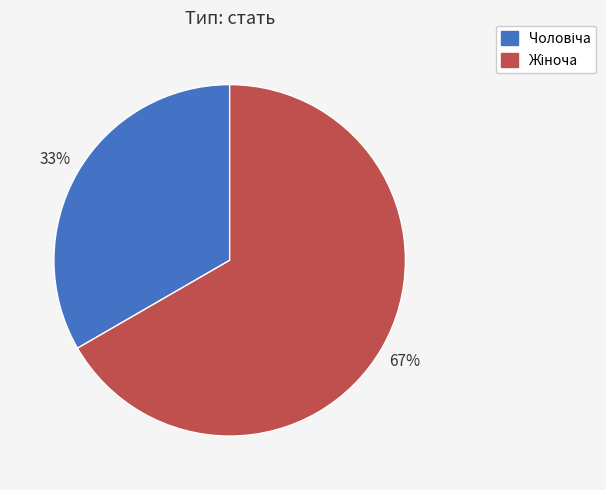

Is there a majority slice in this chart?

Yes